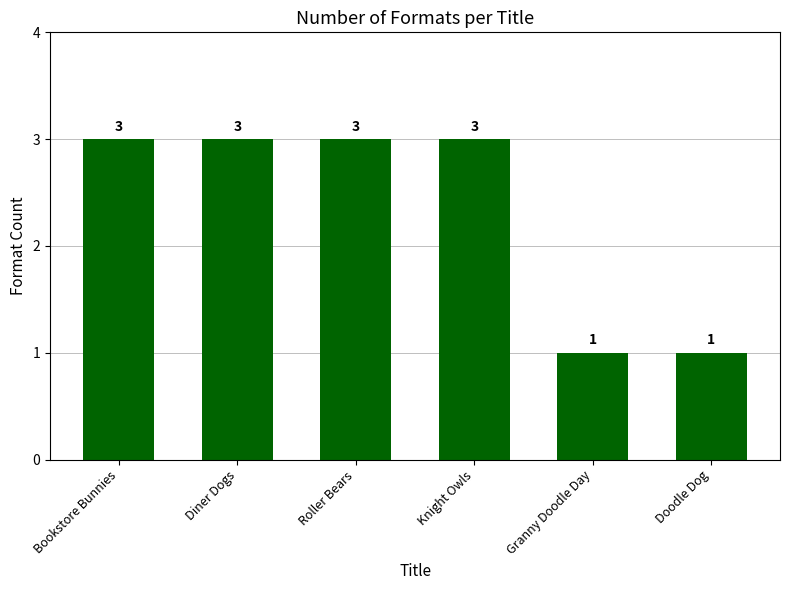

What position from the right is Bookstore Bunnies?

6